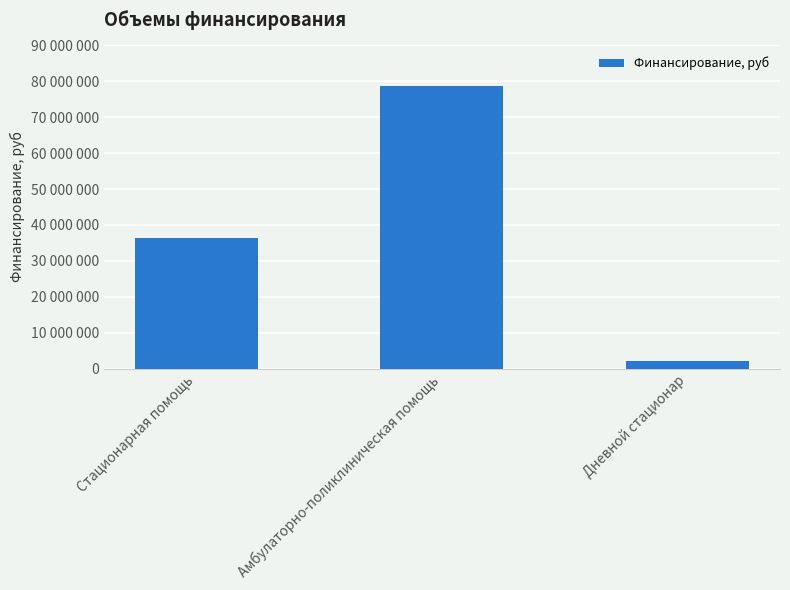

True or false: the data shows 20267036 at Стационарная помощь.

False